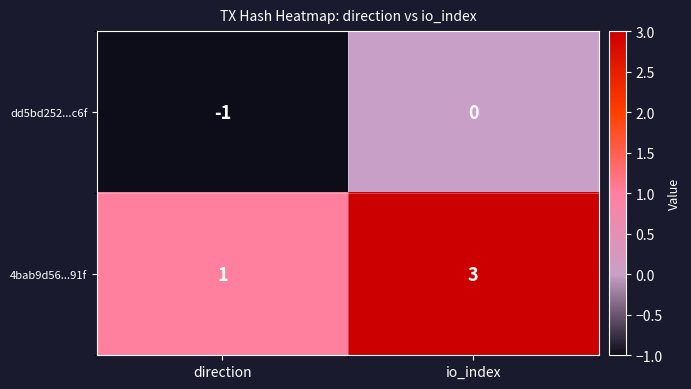

At which label is 4bab9d56...91f closest to 2?

direction